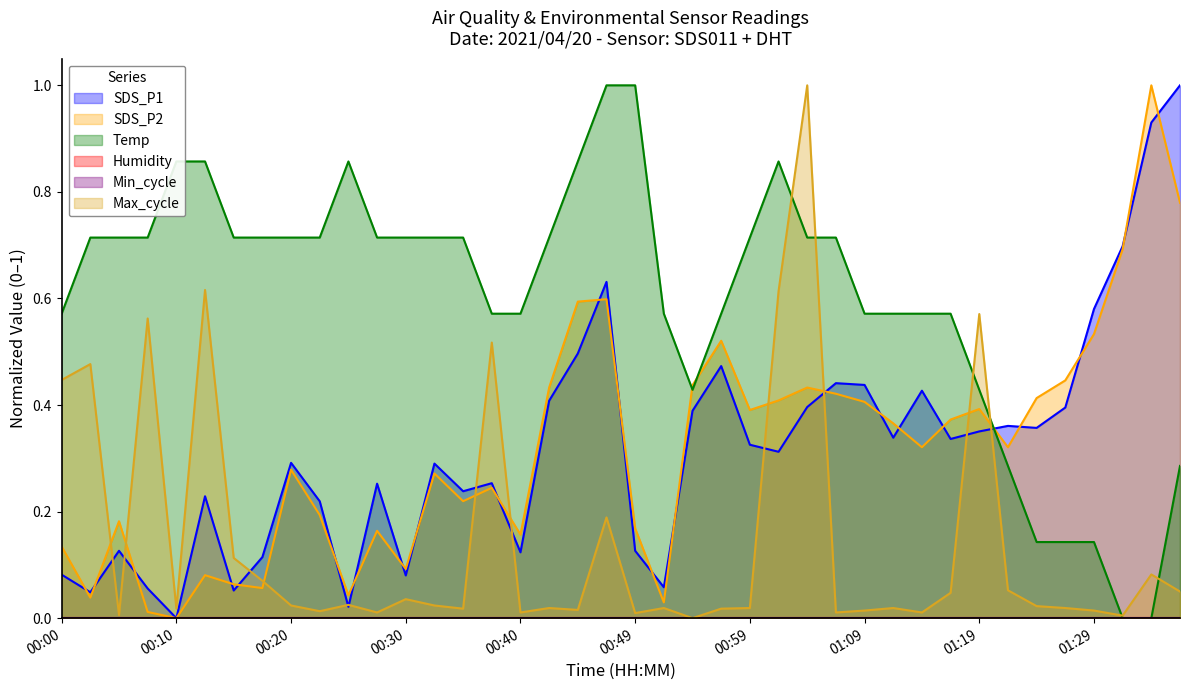

Does the chart display data point markers on the line(s)?

No